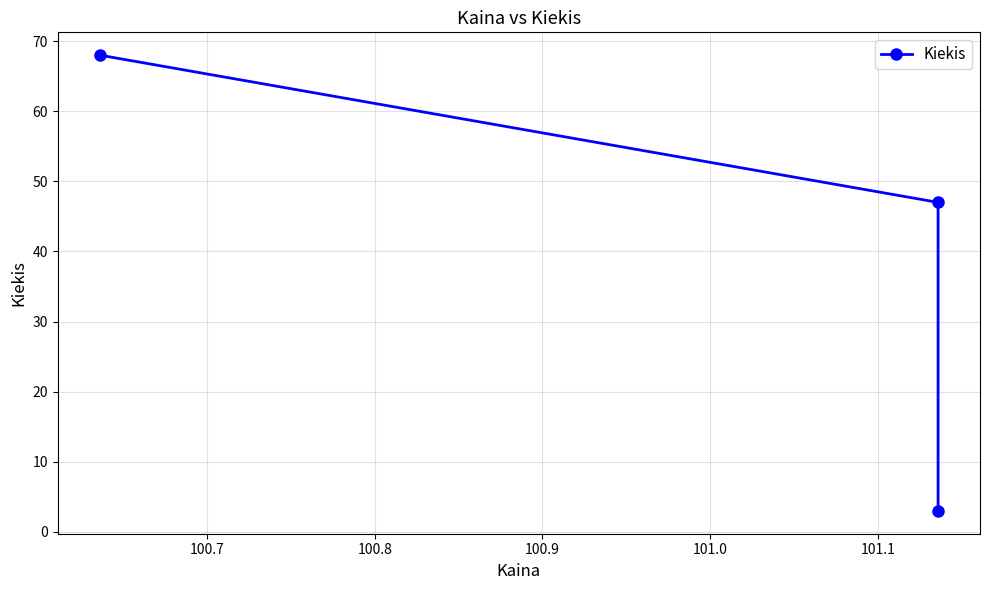

Does the chart display data point markers on the line(s)?

Yes